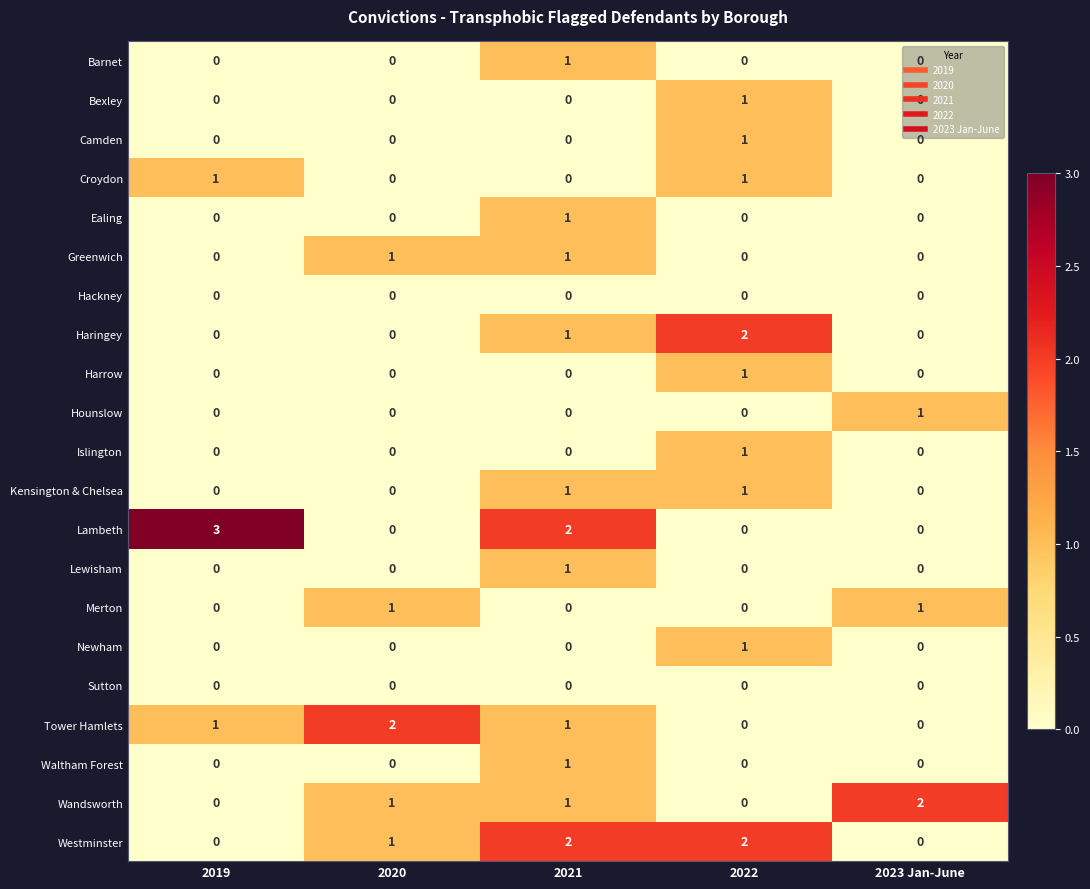

What is the greatest value displayed?

3